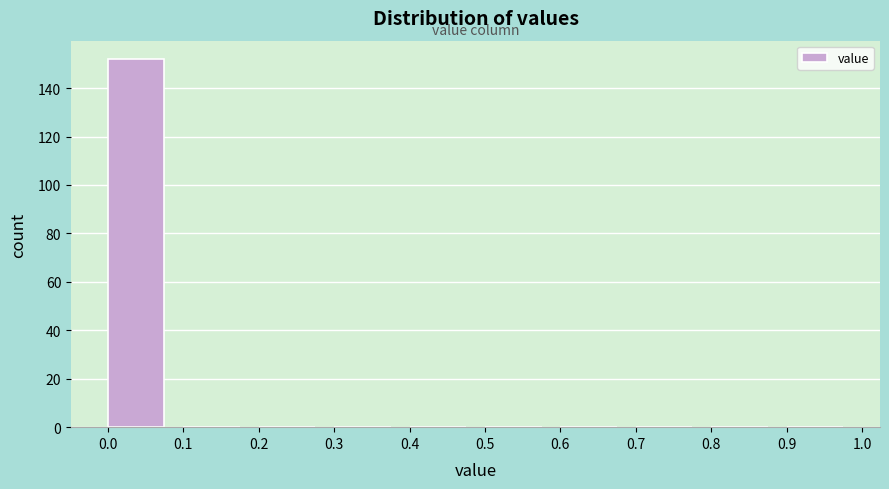

Over which range of the x-axis is the bar tallest?

0.0 to 0.1